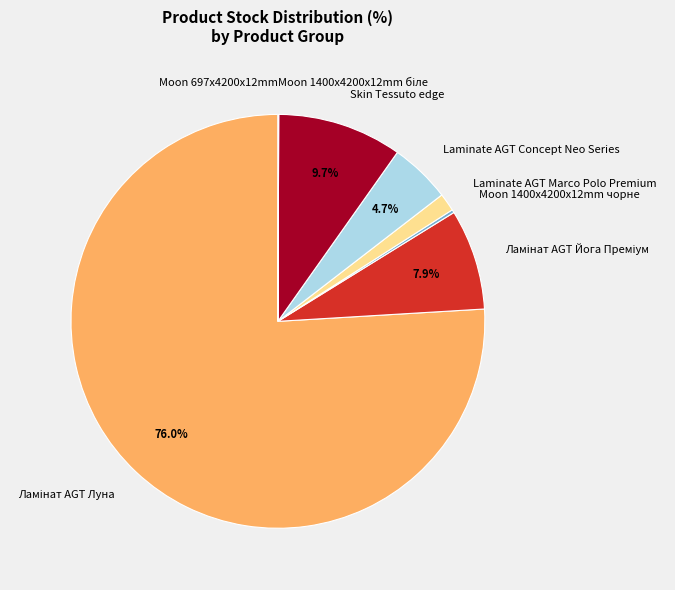

Is Laminate AGT Concept Neo Series the majority of the pie?

No